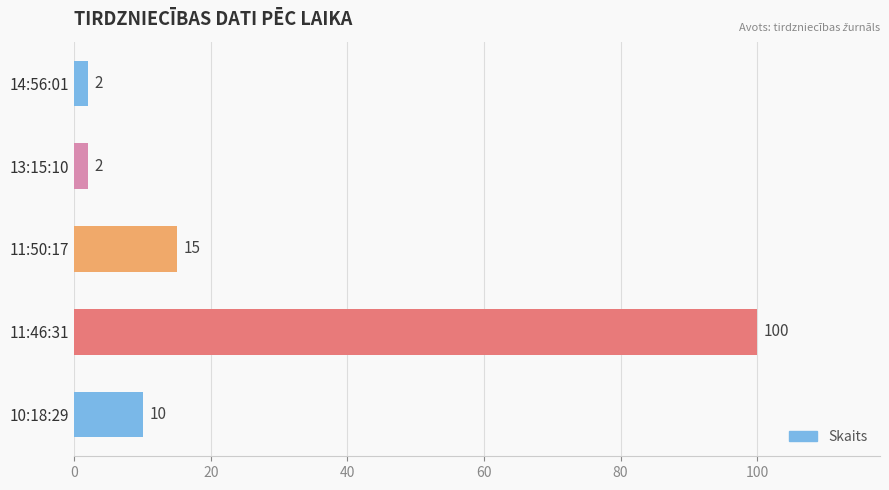

What position from the bottom is 14:56:01?

5